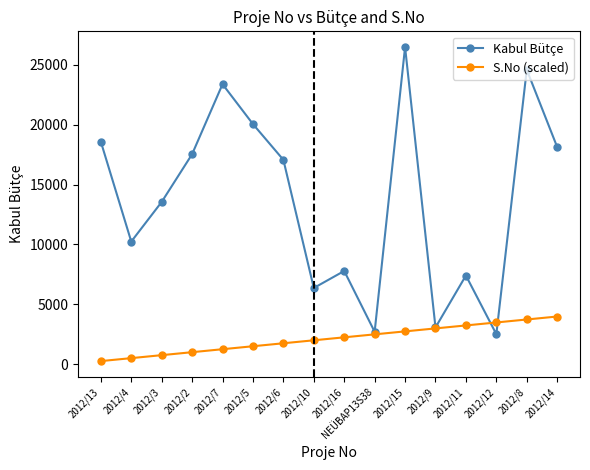

The value of S.No (scaled) at 2012/2 is 993.8. True or false?

True